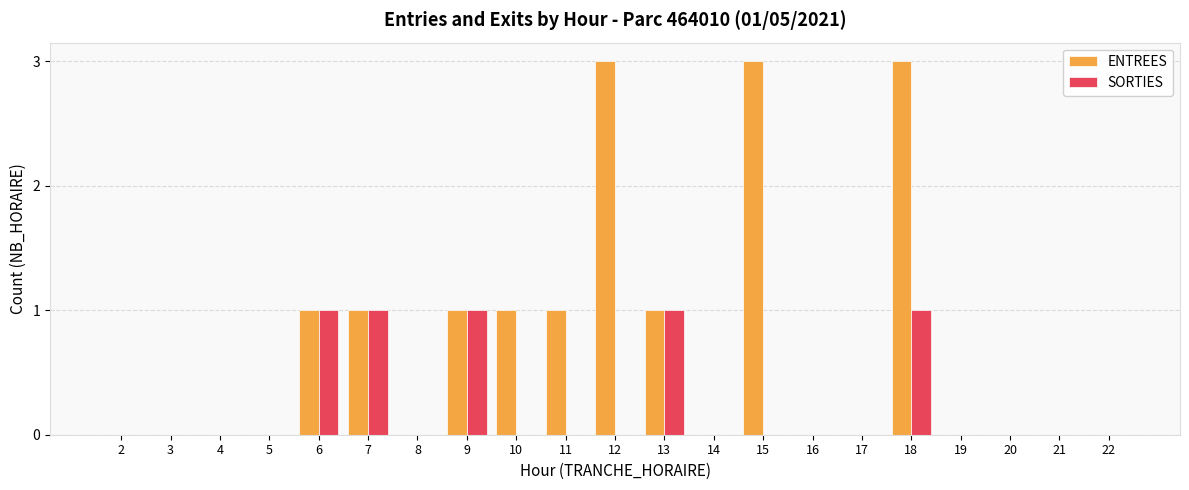

How many groups of bars are there?

21